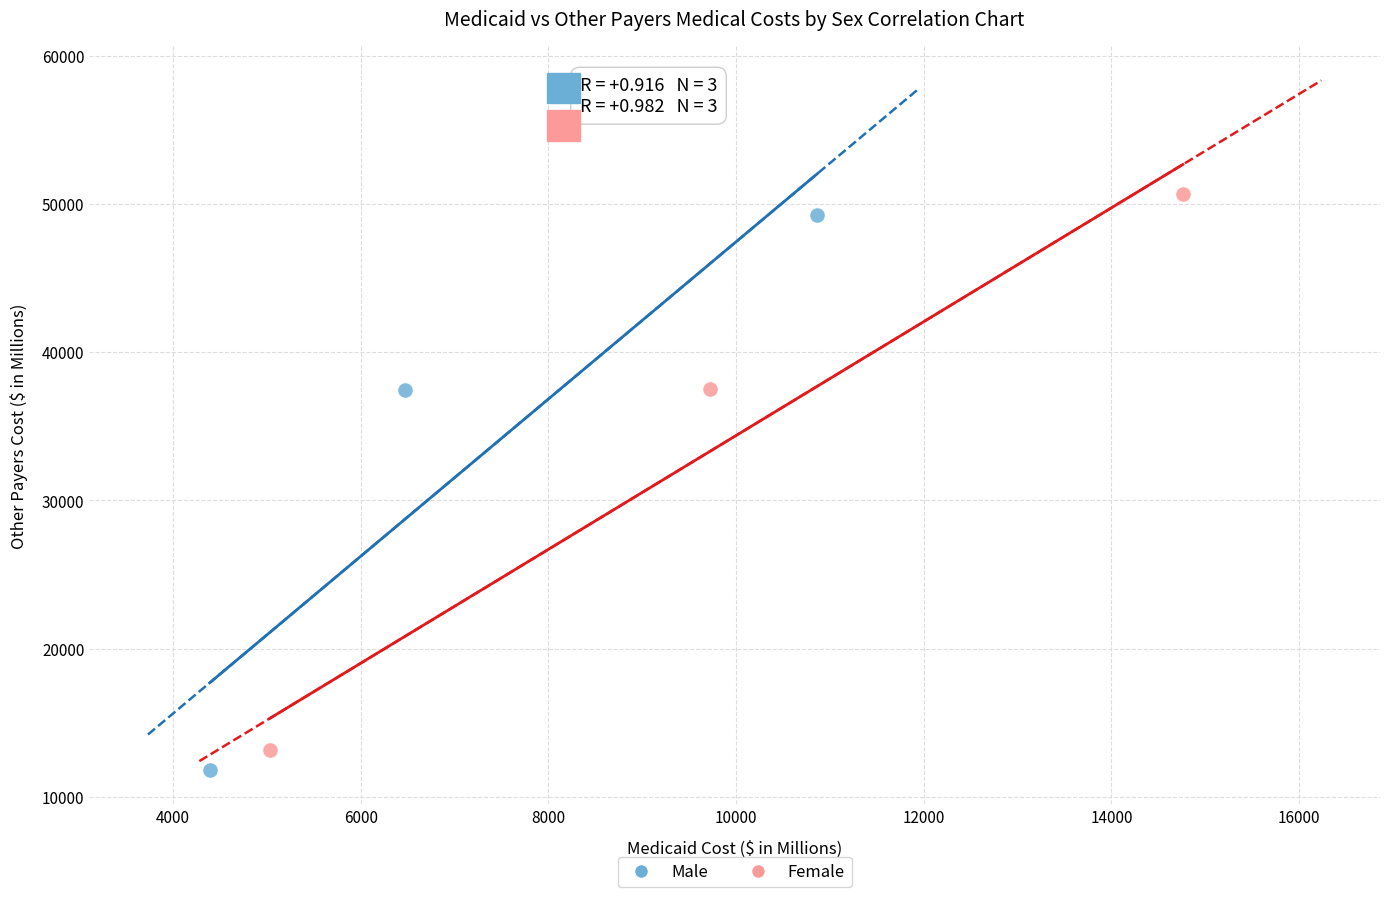

Which series has the widest spread of Y values?

Female